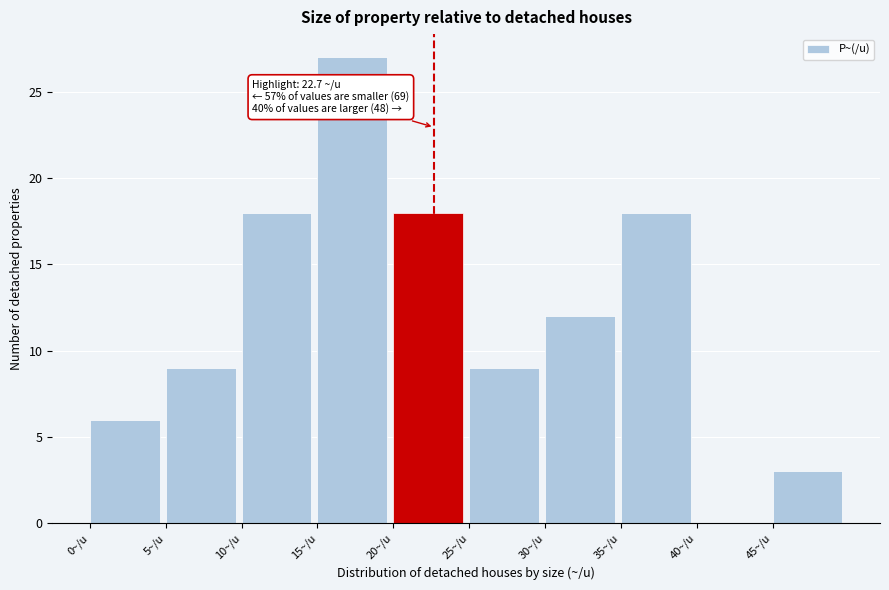

Which range on the x-axis has the tallest bar?

15 to 20